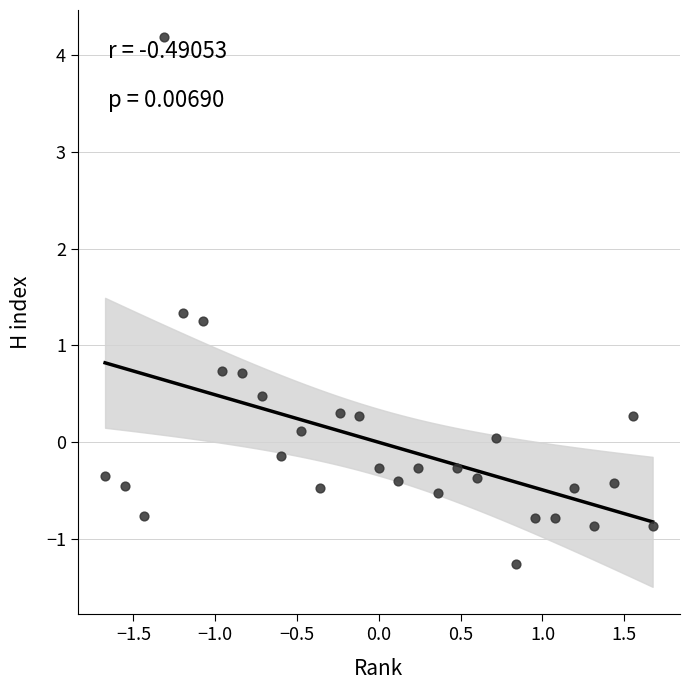

What is the range of Y values (max minus min)?

5.4